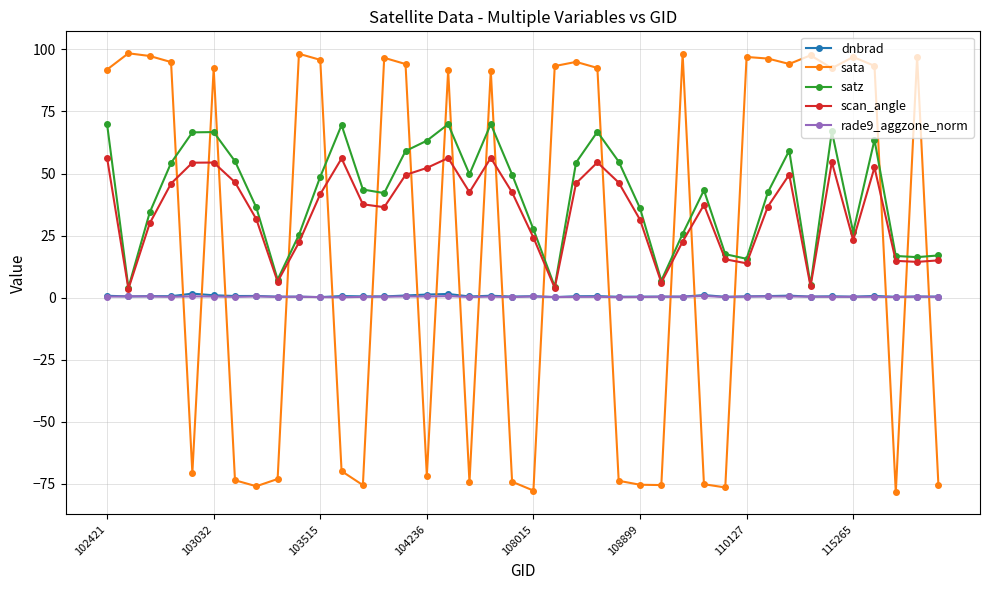

Count the number of data series in this chart.

5